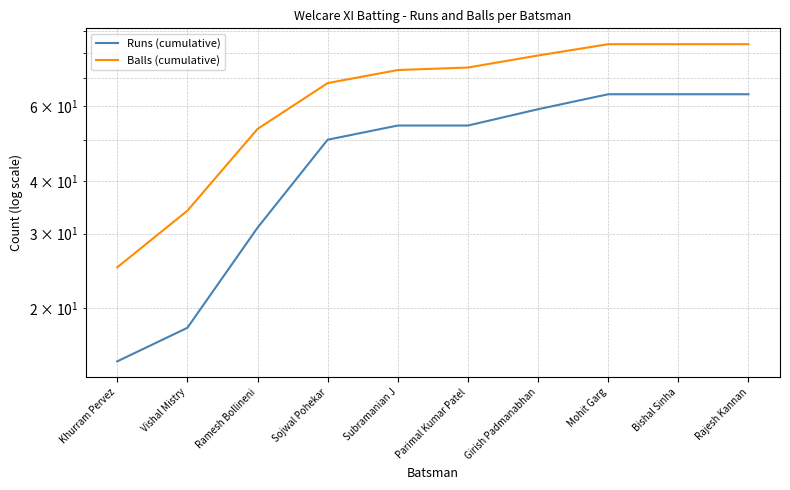

Which has a higher value, Sojwal Pohekar or Rajesh Kannan?

Rajesh Kannan